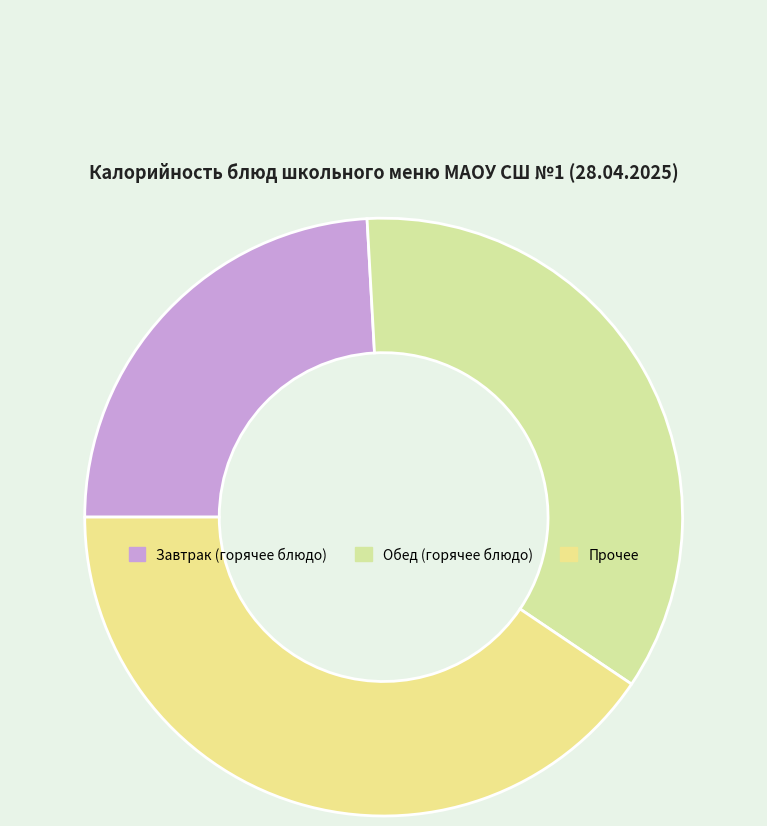

What is the largest slice in the pie chart?

Прочее